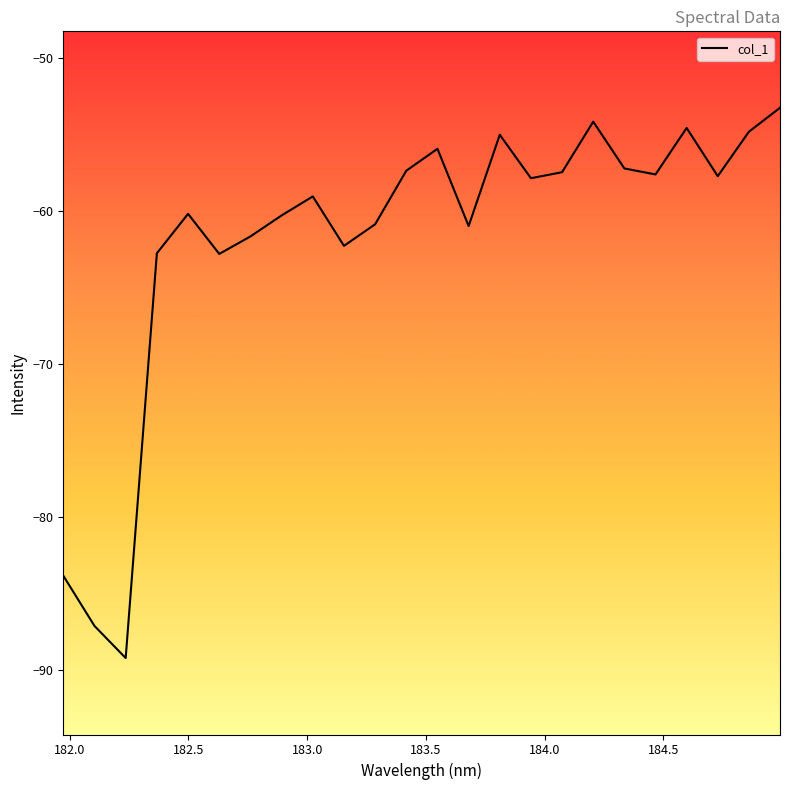

What is the minimum value shown in the chart?

-89.2